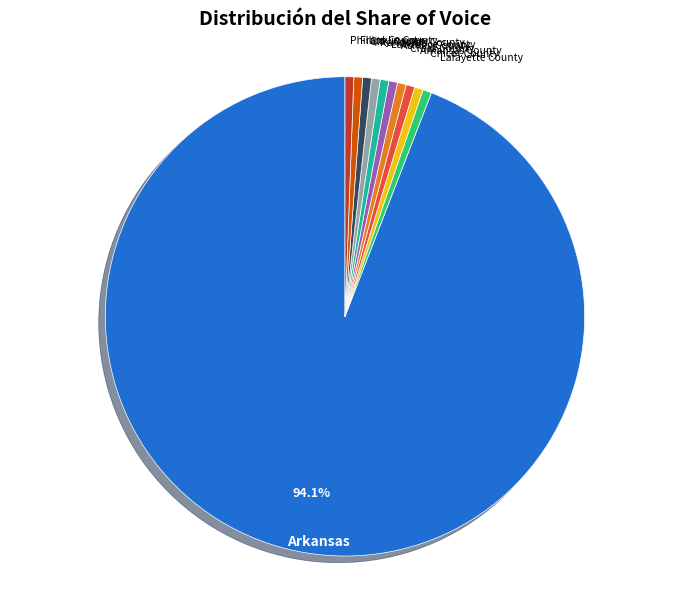

How many slices are in this pie chart?

11